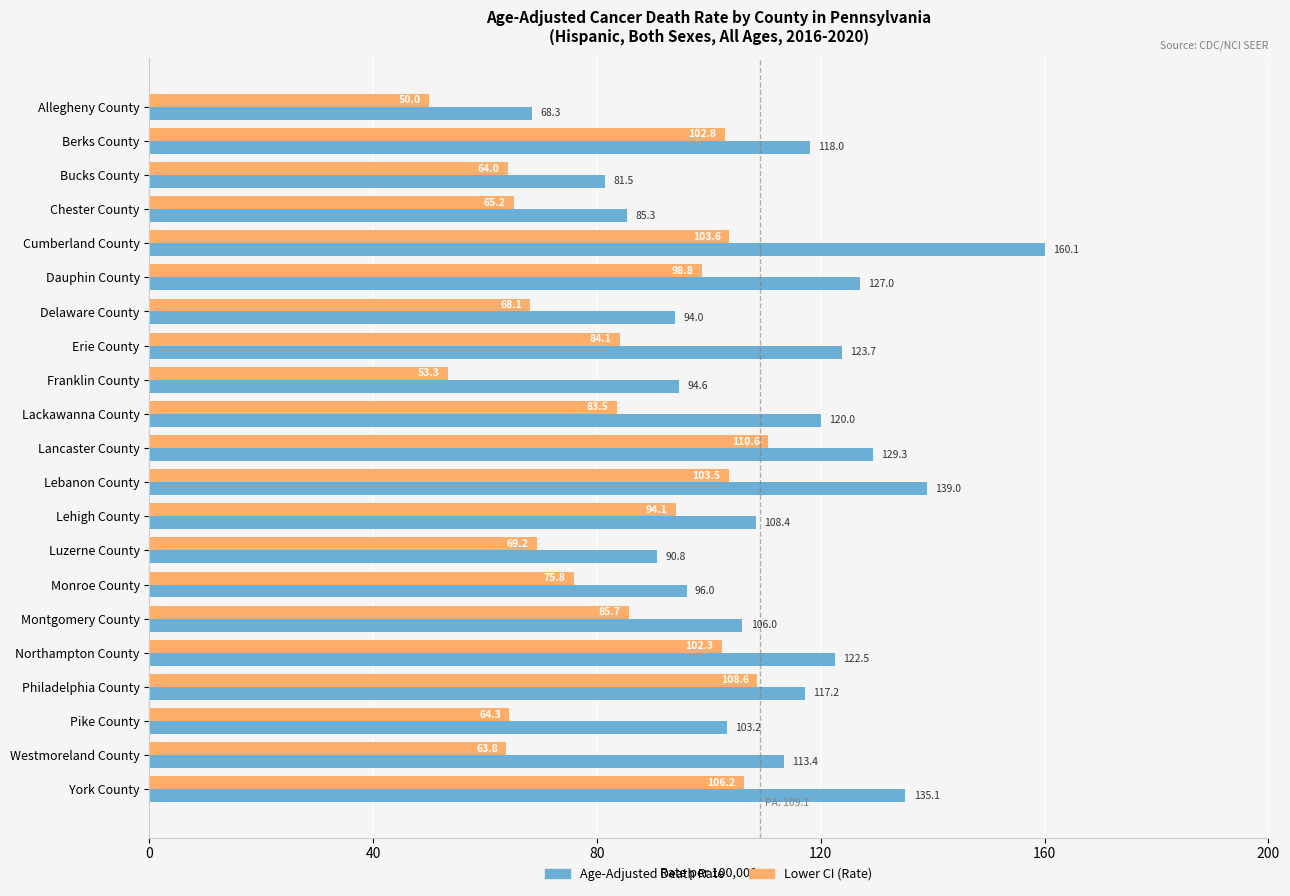

At Westmoreland County, list the series in order from smallest to largest.

Lower CI (Rate), Age-Adjusted Death Rate